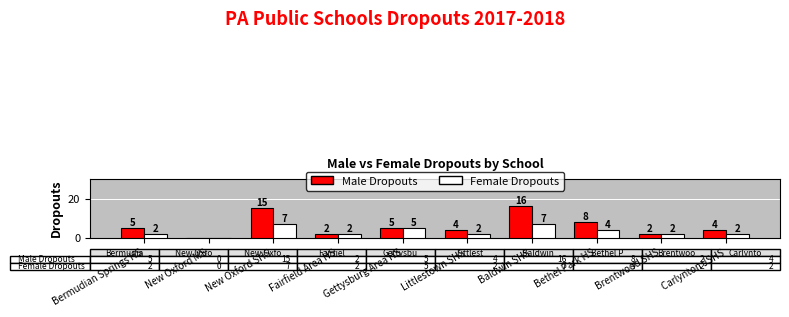

What is the sum of the Male Dropouts values at Baldwin SHS and Brentwood SHS?

18